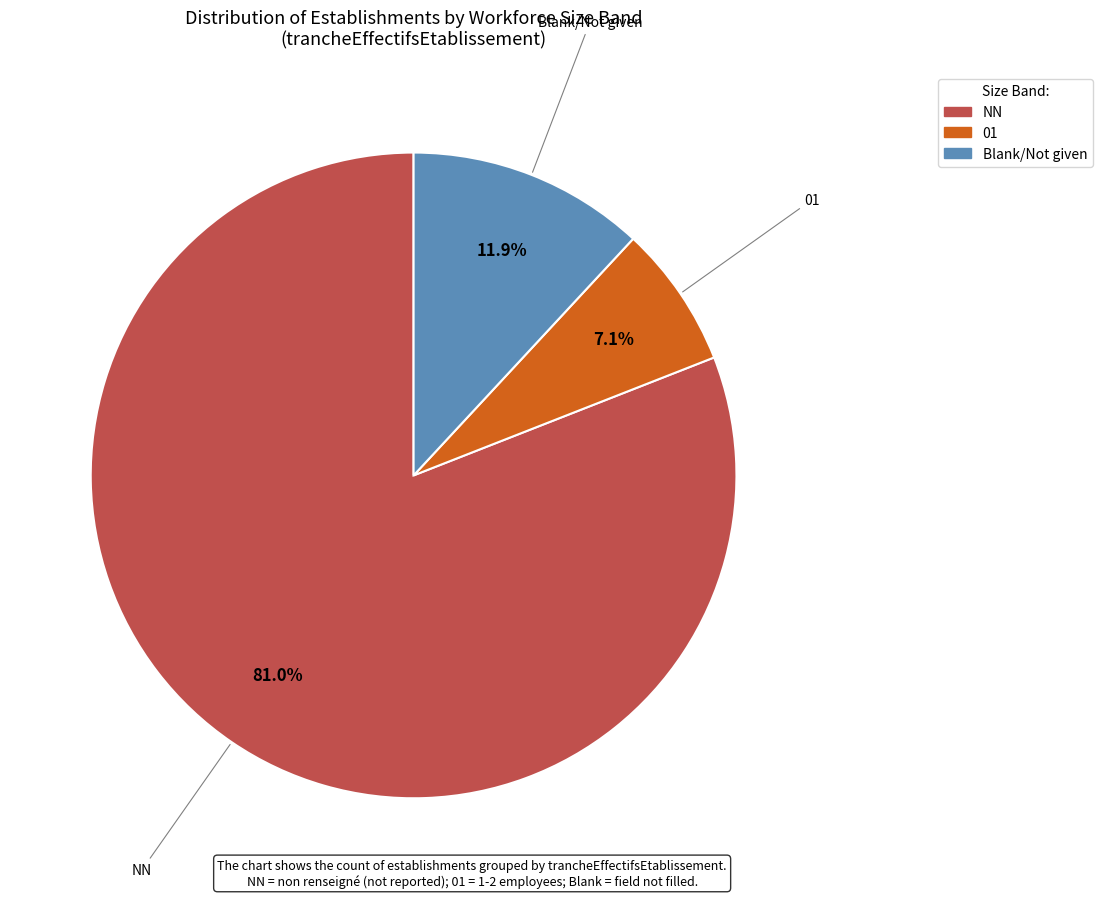

Does any single category account for the majority?

Yes